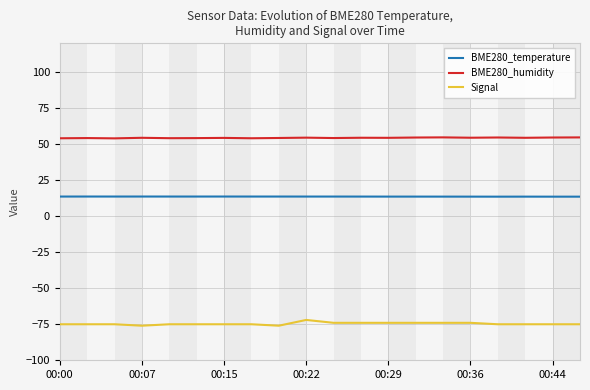

True or false: BME280_humidity has more than 2 interior local peaks.

True